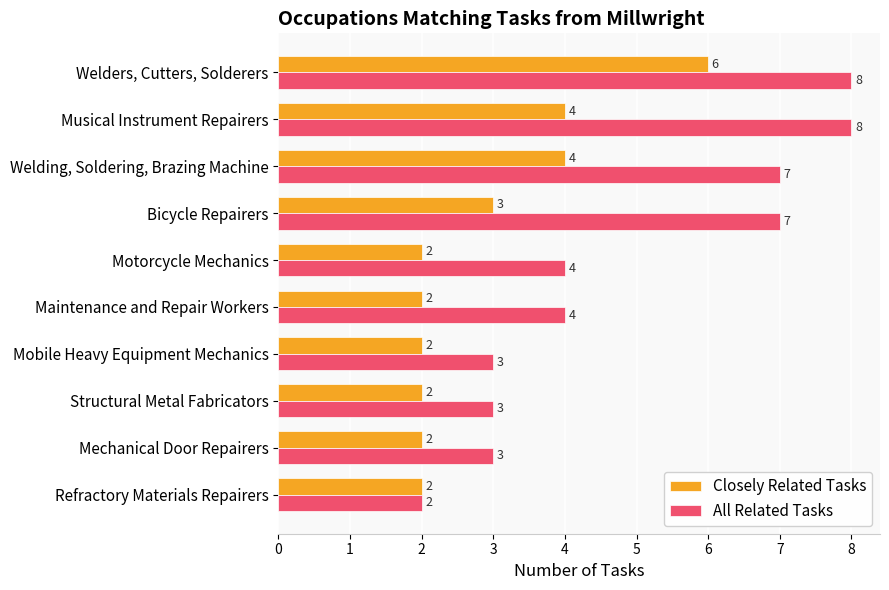

How many Closely Related Tasks values are between 2 and 4?

9